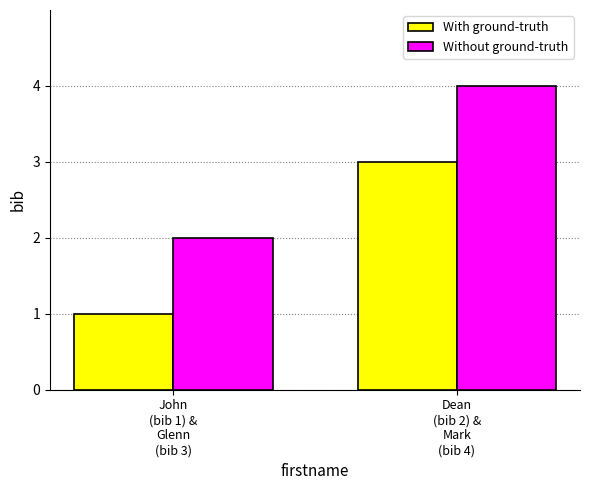

What is the lowest value of the With ground-truth series?

1